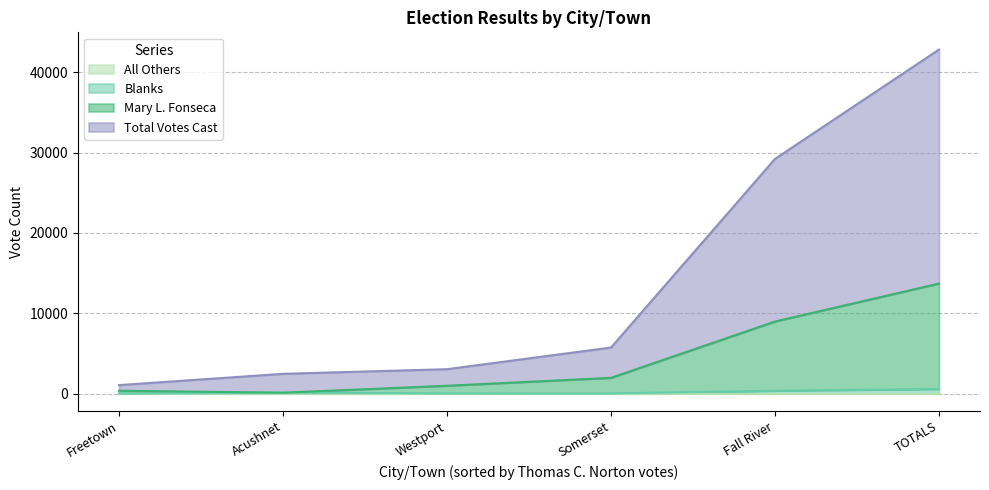

True or false: Mary L. Fonseca and All Others cross at least once.

False